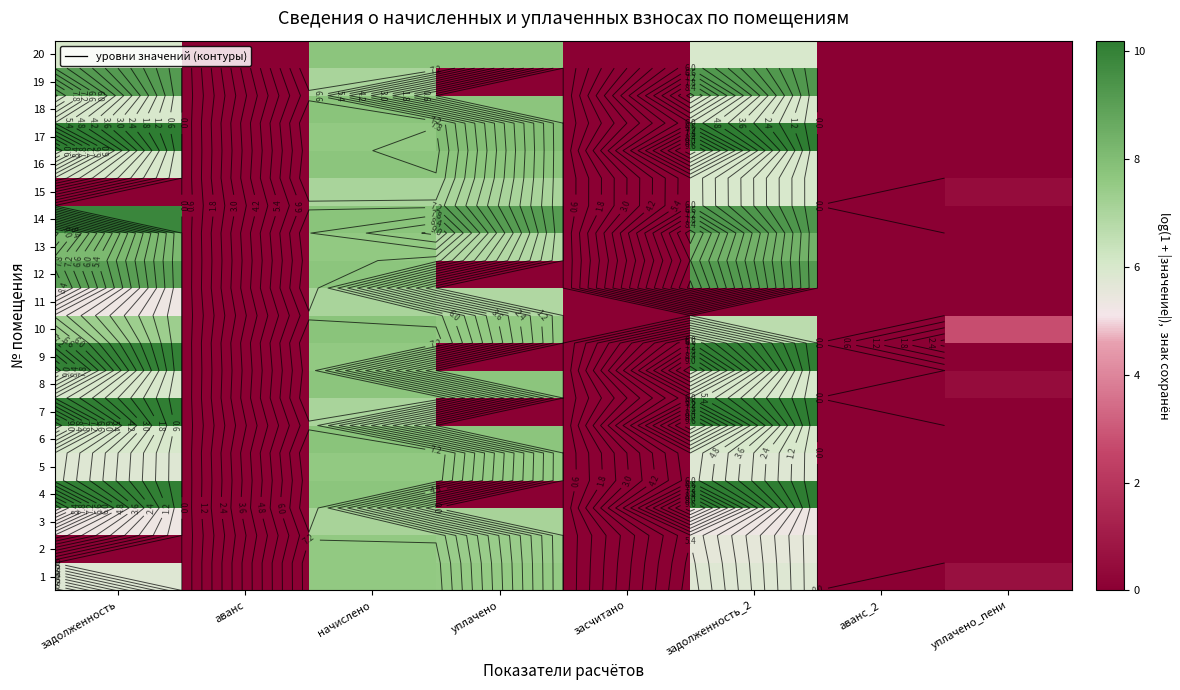

List the series in order of their peak value, lowest first.

11, 15, 3, 1, 5, 2, 8, 16, 20, 6, 10, 18, 13, 12, 19, 14, 9, 4, 17, 7